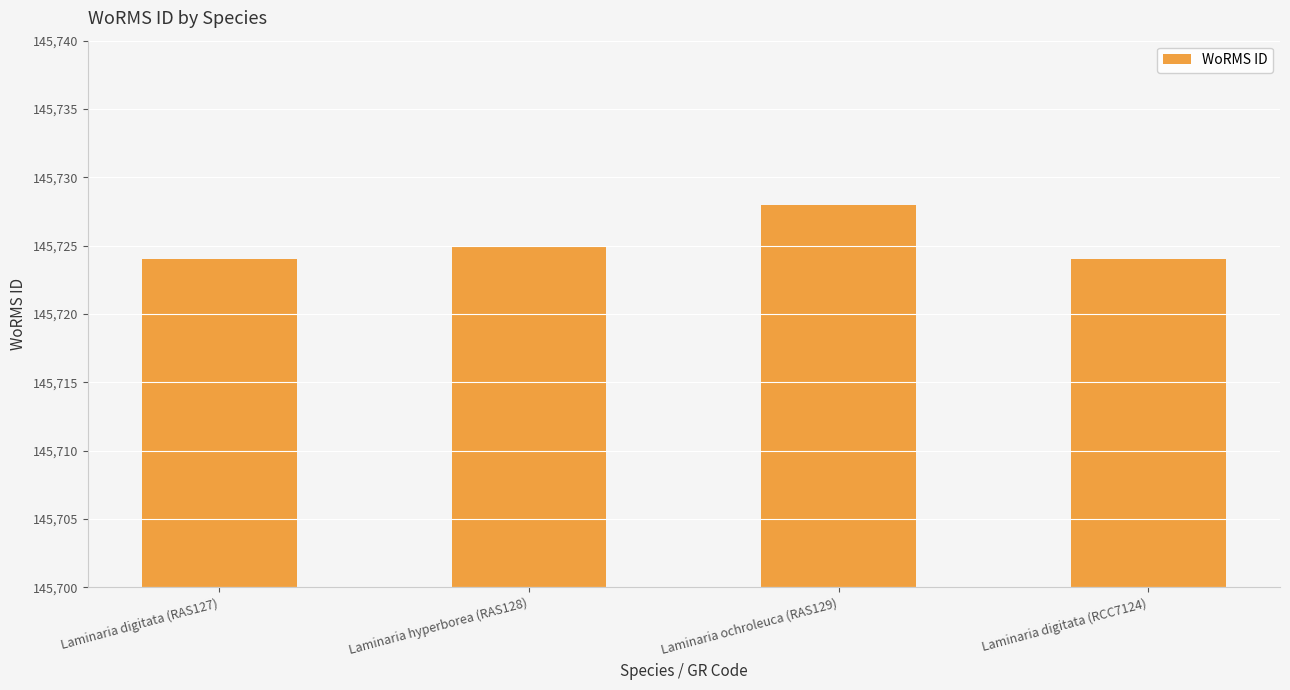

What is the change in value from Laminaria digitata (RAS127) to Laminaria hyperborea (RAS128)?

+1